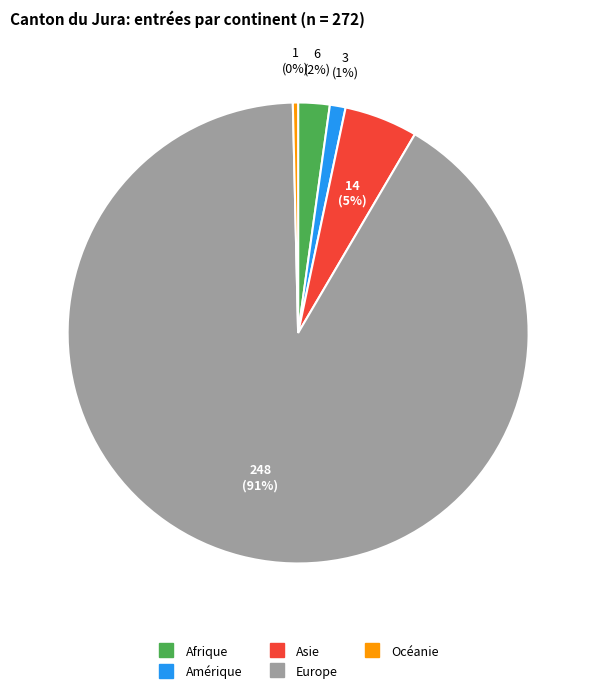

Is the sum of Amérique and Océanie greater than half?

No